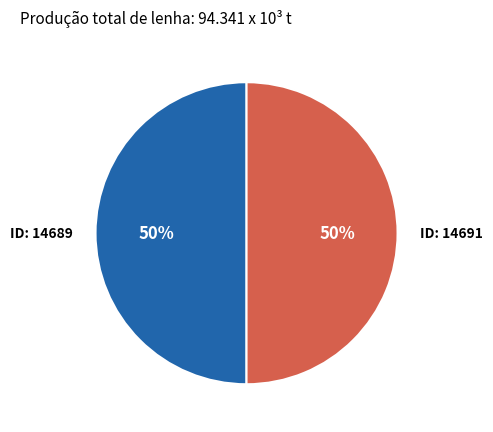

What percentage is the ID: 14691 slice, to the nearest percent?

50%